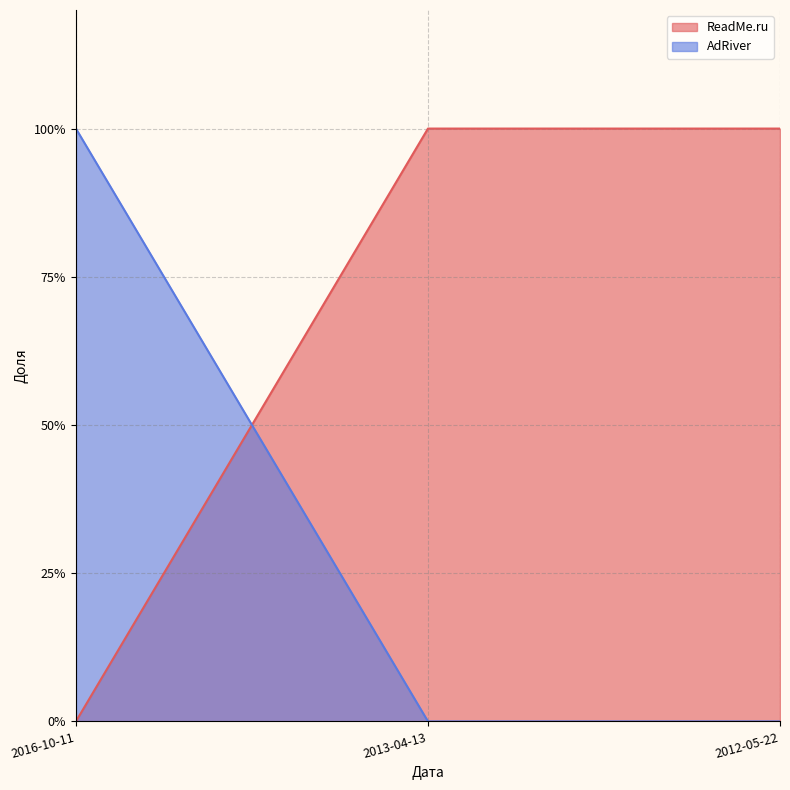

What is the label of the 1st point from the left?

2016-10-11